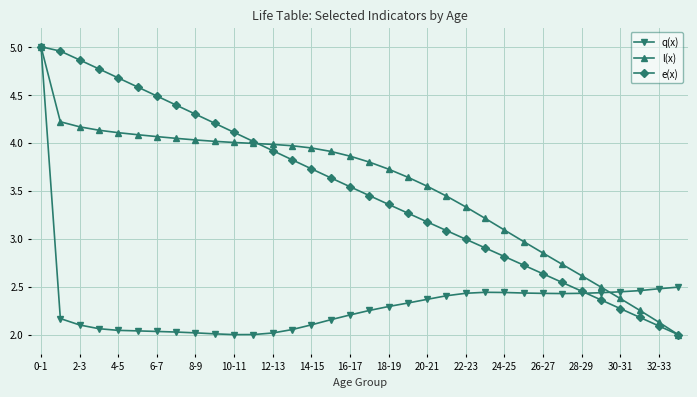

Which category has the highest value across all series?

0-1